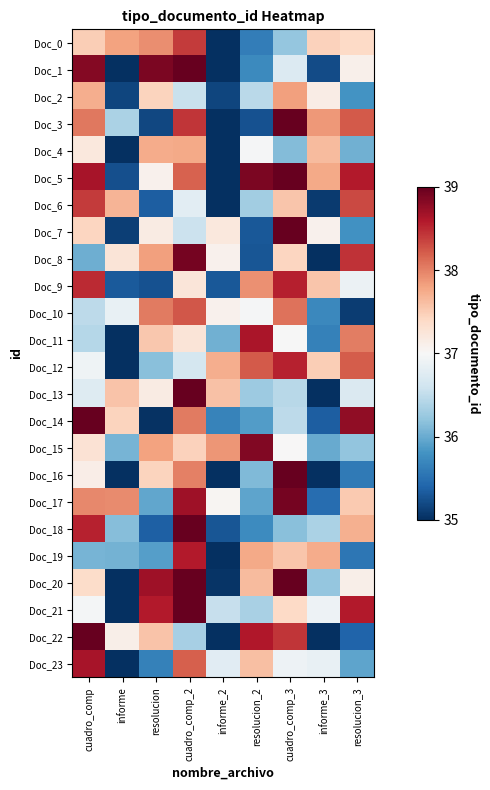

Reading left to right, transcribe all the data shown in this chart.

Doc_0: cuadro_comp=37.5	informe=37.8	resolucion=37.9	cuadro_comp_2=38.4	informe_2=34.6	resolucion_2=35.6	cuadro_comp_3=36.2	informe_3=37.5	resolucion_3=37.4
Doc_1: cuadro_comp=38.8	informe=34.1	resolucion=38.9	cuadro_comp_2=39.3	informe_2=34.8	resolucion_2=35.7	cuadro_comp_3=36.7	informe_3=35.2	resolucion_3=37.1
Doc_2: cuadro_comp=37.7	informe=35.2	resolucion=37.4	cuadro_comp_2=36.6	informe_2=35.2	resolucion_2=36.5	cuadro_comp_3=37.8	informe_3=37.1	resolucion_3=35.8
Doc_3: cuadro_comp=38.1	informe=36.4	resolucion=35.2	cuadro_comp_2=38.4	informe_2=34.7	resolucion_2=35.3	cuadro_comp_3=39.8	informe_3=37.9	resolucion_3=38.2
Doc_4: cuadro_comp=37.2	informe=34.4	resolucion=37.7	cuadro_comp_2=37.8	informe_2=34.5	resolucion_2=37.0	cuadro_comp_3=36.1	informe_3=37.6	resolucion_3=36.0
Doc_5: cuadro_comp=38.7	informe=35.2	resolucion=37.1	cuadro_comp_2=38.2	informe_2=34.7	resolucion_2=38.9	cuadro_comp_3=39.1	informe_3=37.8	resolucion_3=38.6
Doc_6: cuadro_comp=38.4	informe=37.7	resolucion=35.4	cuadro_comp_2=36.8	informe_2=34.2	resolucion_2=36.3	cuadro_comp_3=37.6	informe_3=35.1	resolucion_3=38.3
Doc_7: cuadro_comp=37.4	informe=35.1	resolucion=37.2	cuadro_comp_2=36.6	informe_2=37.2	resolucion_2=35.3	cuadro_comp_3=39.9	informe_3=37.1	resolucion_3=35.8
Doc_8: cuadro_comp=36.0	informe=37.3	resolucion=37.8	cuadro_comp_2=38.9	informe_2=37.1	resolucion_2=35.3	cuadro_comp_3=37.4	informe_3=34.5	resolucion_3=38.5
Doc_9: cuadro_comp=38.5	informe=35.3	resolucion=35.3	cuadro_comp_2=37.2	informe_2=35.3	resolucion_2=37.9	cuadro_comp_3=38.6	informe_3=37.5	resolucion_3=36.9
Doc_10: cuadro_comp=36.5	informe=36.9	resolucion=38.0	cuadro_comp_2=38.2	informe_2=37.1	resolucion_2=37.0	cuadro_comp_3=38.1	informe_3=35.7	resolucion_3=35.1
Doc_11: cuadro_comp=36.4	informe=34.1	resolucion=37.5	cuadro_comp_2=37.3	informe_2=36.0	resolucion_2=38.6	cuadro_comp_3=37.0	informe_3=35.6	resolucion_3=38.0
Doc_12: cuadro_comp=36.9	informe=34.3	resolucion=36.2	cuadro_comp_2=36.6	informe_2=37.7	resolucion_2=38.2	cuadro_comp_3=38.5	informe_3=37.5	resolucion_3=38.2
Doc_13: cuadro_comp=36.7	informe=37.6	resolucion=37.2	cuadro_comp_2=39.2	informe_2=37.6	resolucion_2=36.3	cuadro_comp_3=36.4	informe_3=34.9	resolucion_3=36.7
Doc_14: cuadro_comp=39.3	informe=37.4	resolucion=35.0	cuadro_comp_2=38.0	informe_2=35.7	resolucion_2=35.9	cuadro_comp_3=36.5	informe_3=35.4	resolucion_3=38.8
Doc_15: cuadro_comp=37.3	informe=36.1	resolucion=37.8	cuadro_comp_2=37.5	informe_2=37.9	resolucion_2=38.8	cuadro_comp_3=37.0	informe_3=36.0	resolucion_3=36.2
Doc_16: cuadro_comp=37.1	informe=34.1	resolucion=37.4	cuadro_comp_2=38.0	informe_2=34.2	resolucion_2=36.1	cuadro_comp_3=39.6	informe_3=35.0	resolucion_3=35.6
Doc_17: cuadro_comp=38.0	informe=37.9	resolucion=36.0	cuadro_comp_2=38.7	informe_2=37.0	resolucion_2=36.0	cuadro_comp_3=38.9	informe_3=35.5	resolucion_3=37.5
Doc_18: cuadro_comp=38.5	informe=36.1	resolucion=35.4	cuadro_comp_2=39.3	informe_2=35.3	resolucion_2=35.7	cuadro_comp_3=36.2	informe_3=36.4	resolucion_3=37.7
Doc_19: cuadro_comp=36.1	informe=36.0	resolucion=35.9	cuadro_comp_2=38.6	informe_2=34.7	resolucion_2=37.8	cuadro_comp_3=37.5	informe_3=37.7	resolucion_3=35.6
Doc_20: cuadro_comp=37.4	informe=34.5	resolucion=38.7	cuadro_comp_2=39.5	informe_2=35.0	resolucion_2=37.6	cuadro_comp_3=39.3	informe_3=36.2	resolucion_3=37.1
Doc_21: cuadro_comp=37.0	informe=34.4	resolucion=38.6	cuadro_comp_2=39.6	informe_2=36.5	resolucion_2=36.4	cuadro_comp_3=37.4	informe_3=36.9	resolucion_3=38.6
Doc_22: cuadro_comp=39.5	informe=37.1	resolucion=37.6	cuadro_comp_2=36.3	informe_2=34.6	resolucion_2=38.6	cuadro_comp_3=38.4	informe_3=34.0	resolucion_3=35.4
Doc_23: cuadro_comp=38.7	informe=34.0	resolucion=35.6	cuadro_comp_2=38.2	informe_2=36.8	resolucion_2=37.6	cuadro_comp_3=36.9	informe_3=36.8	resolucion_3=35.9